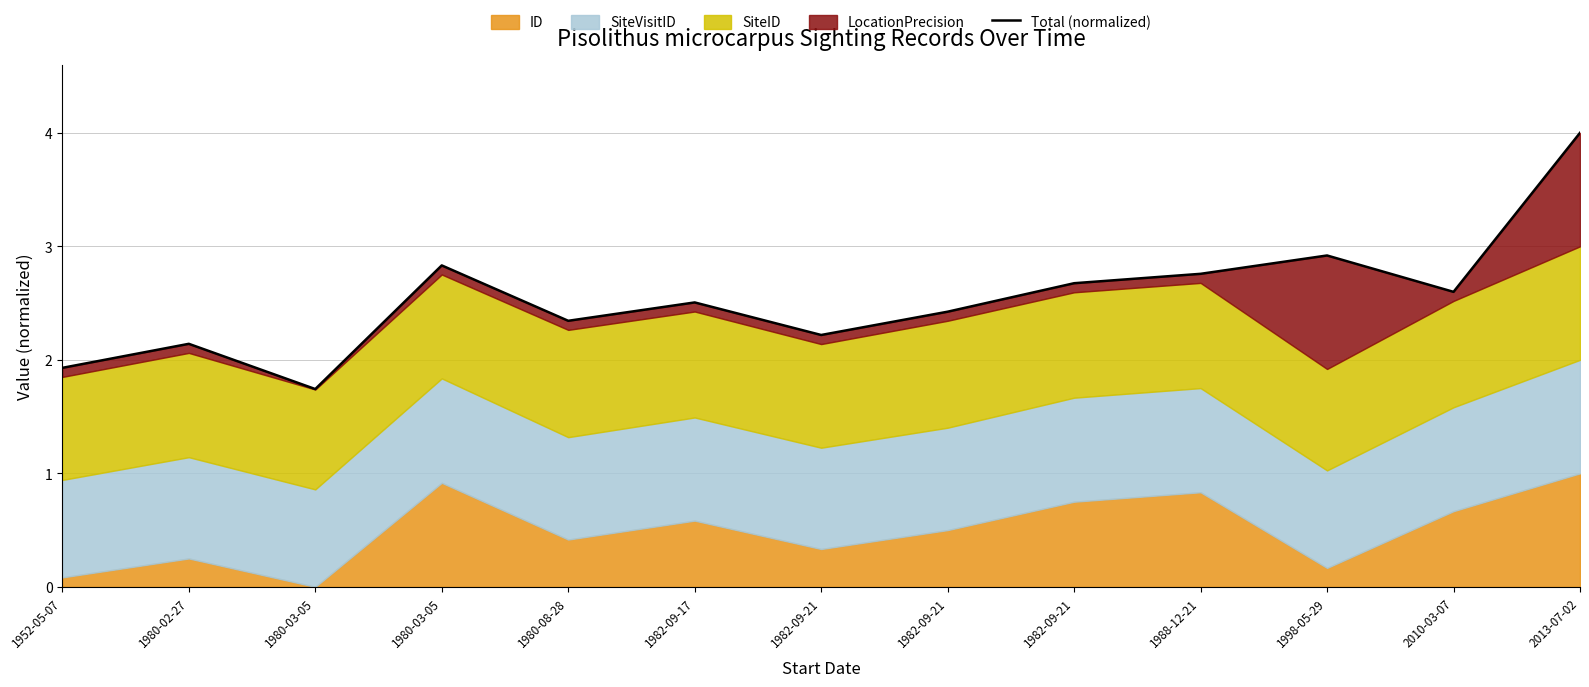

True or false: the data shows 2.3 at 1980-08-28.

True